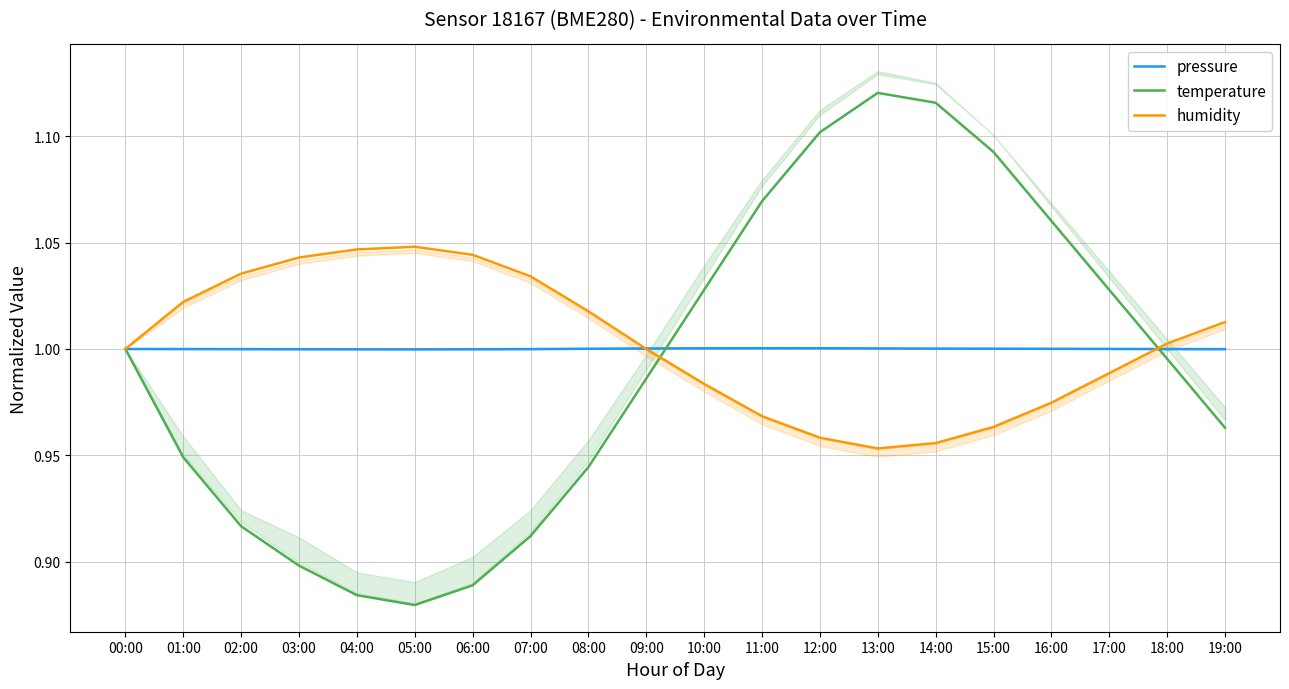

At which category is the sum across all series the highest?

13:00